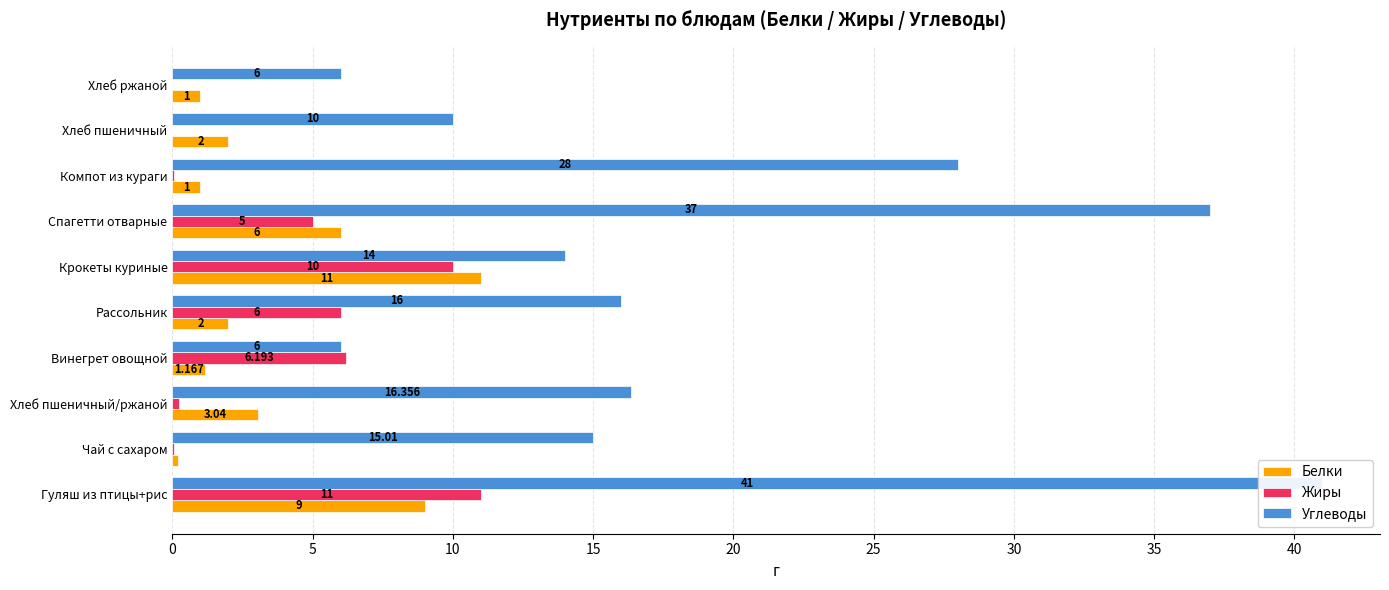

Rank the series at Чай с сахаром from lowest to highest value.

Жиры, Белки, Углеводы